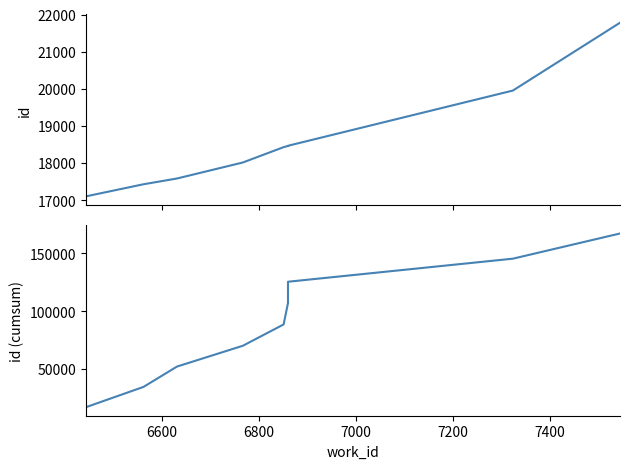

Which series has the largest total across all categories?

id (cumsum)